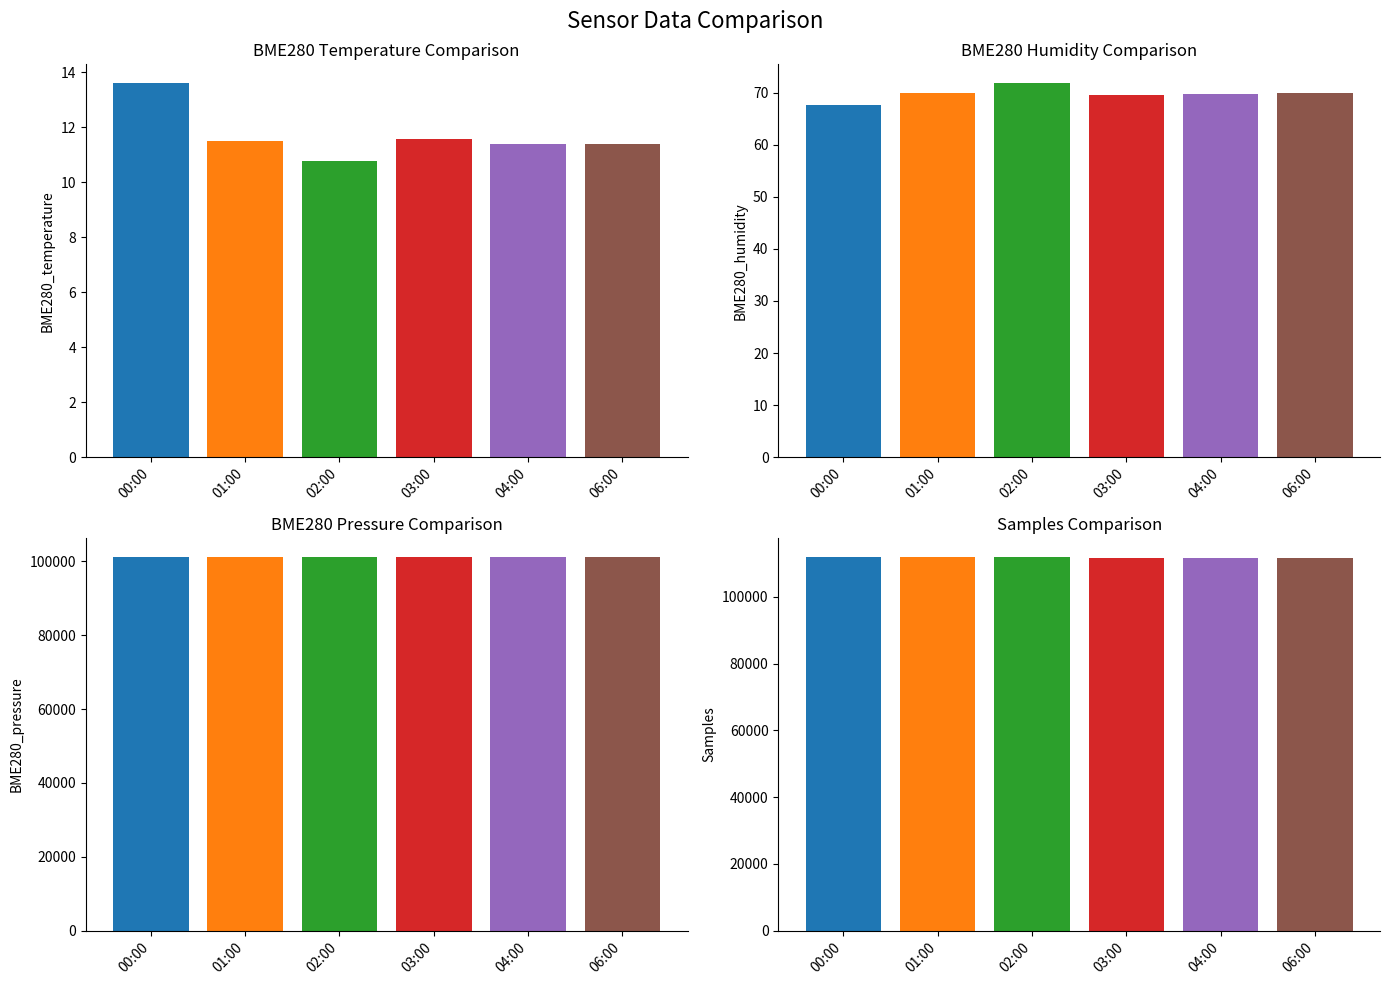

How many distinct data groups are displayed?

4